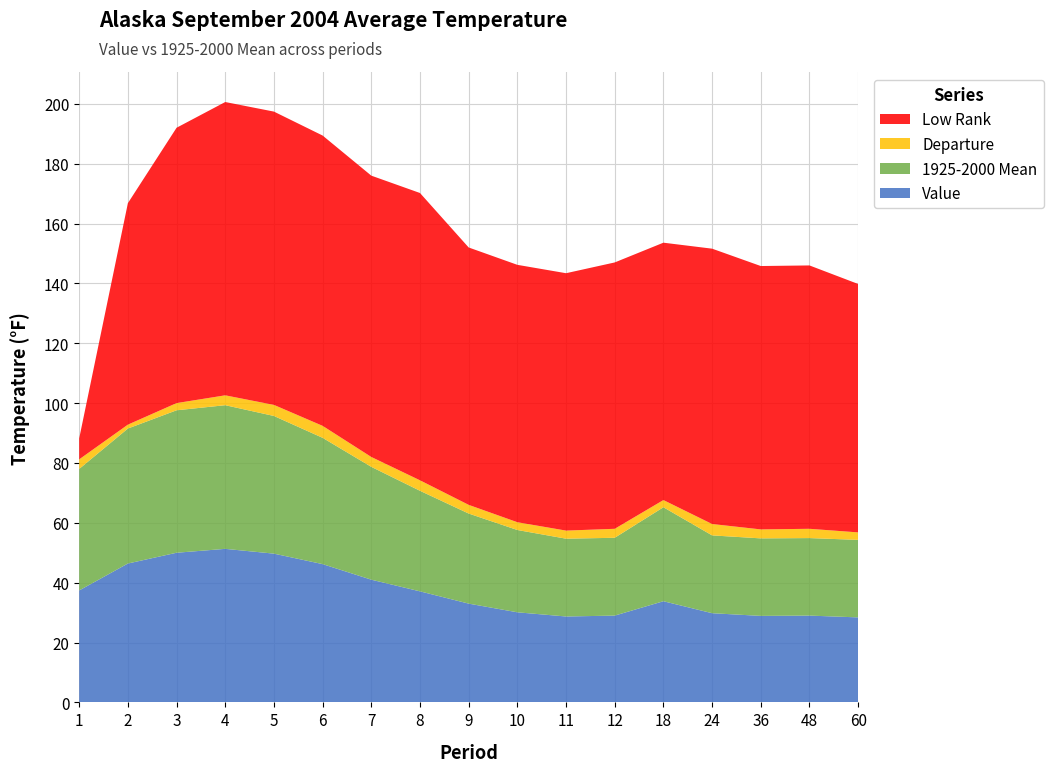

Reading left to right, extract all data points from this chart.

Value: 37.4	46.4	50.0	51.3	49.7	46.2	41.0	37.1	33.0	30.1	28.7	29.0	33.8	29.8	28.9	29.0	28.4
1925-2000 Mean: 40.6	45.1	47.6	48.0	46.0	42.2	37.7	33.6	30.1	27.5	26.0	26.0	31.4	26.0	25.9	25.9	25.9
Departure: 3.2	1.3	2.4	3.3	3.7	4.0	3.3	3.5	2.9	2.6	2.7	3.0	2.4	3.8	3.0	3.1	2.5
Low Rank: 7.0	74.0	92.0	98.0	98.0	97.0	94.0	96.0	86.0	86.0	86.0	89.0	86.0	92.0	88.0	88.0	83.0